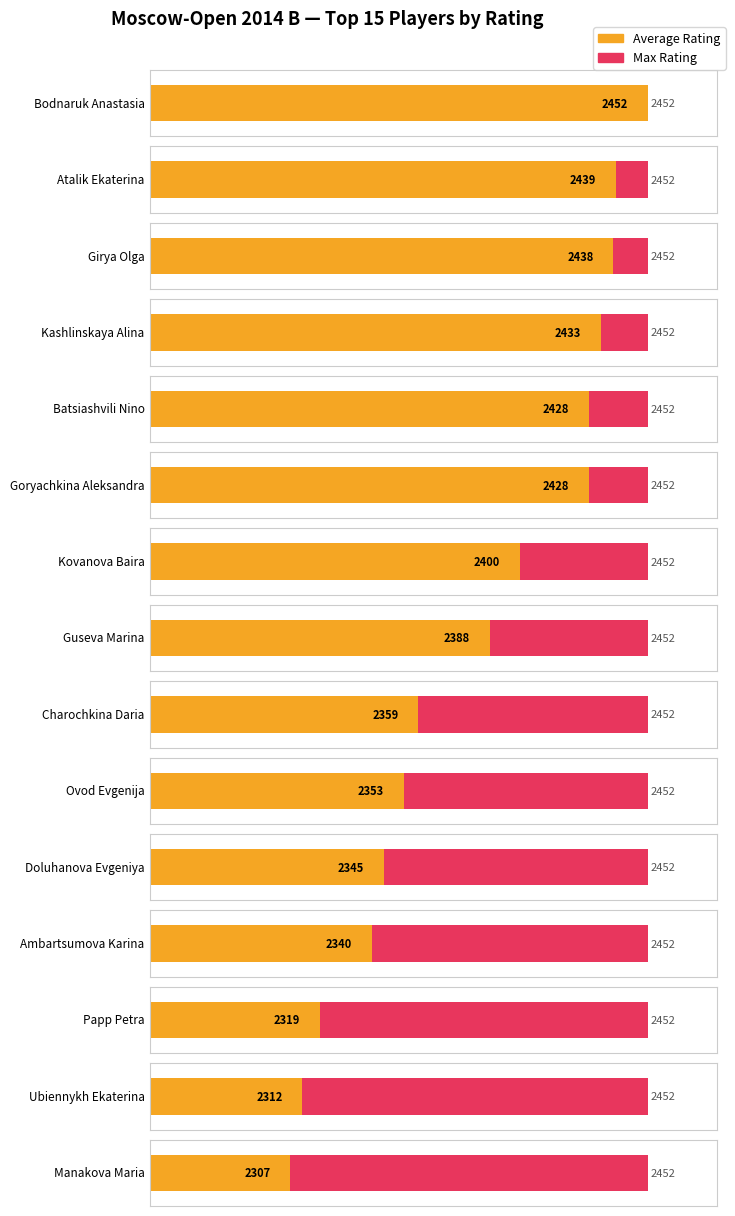

Which category has the highest value in the Average Rating series?

Bodnaruk Anastasia